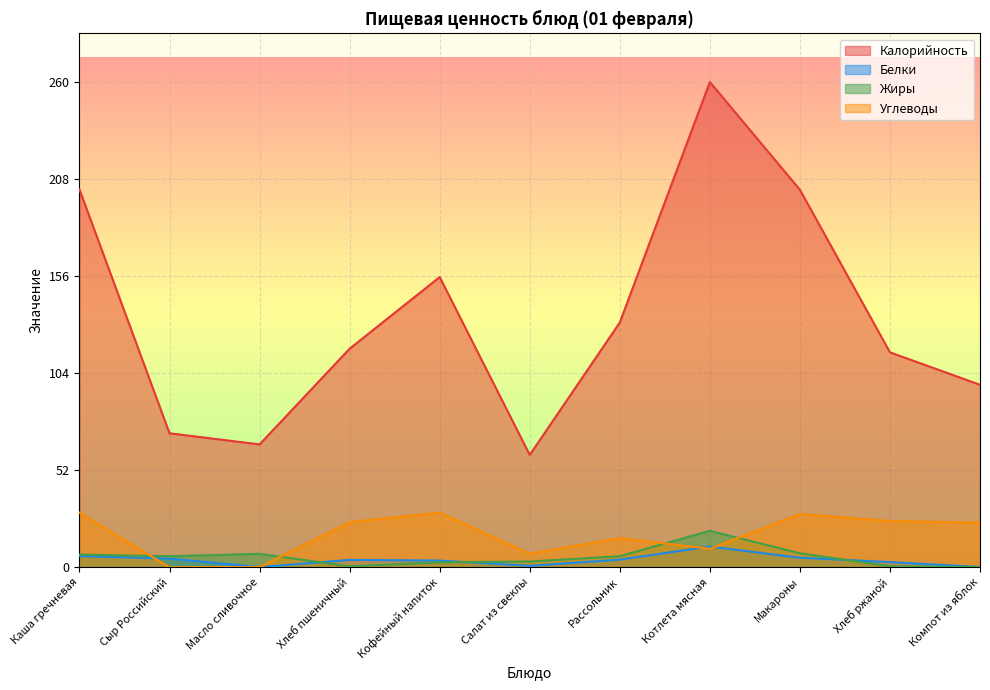

Count the number of data series in this chart.

4